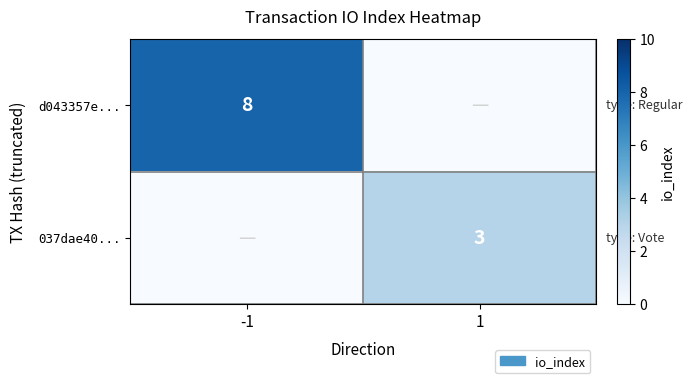

The d043357e... series shows 8 at -1. True or false?

True